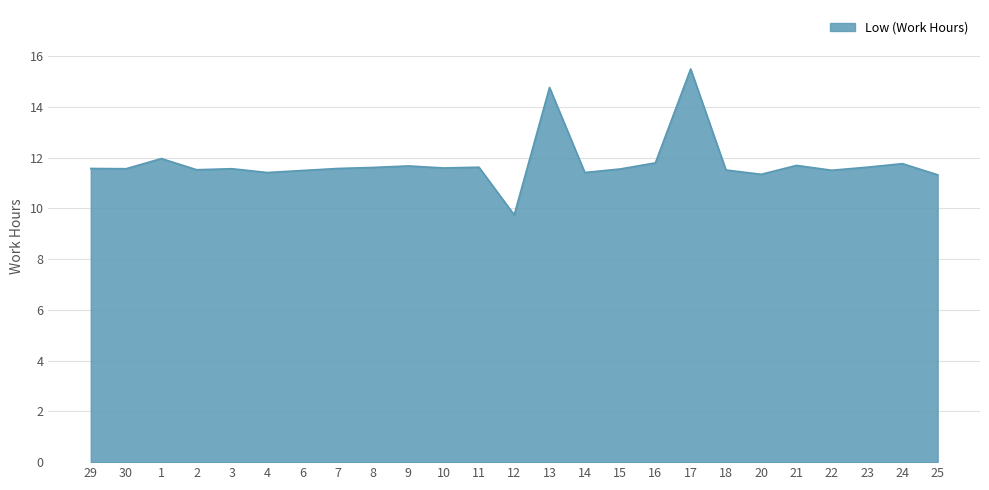

The chart shows a value of 14.8 at 13. True or false?

True